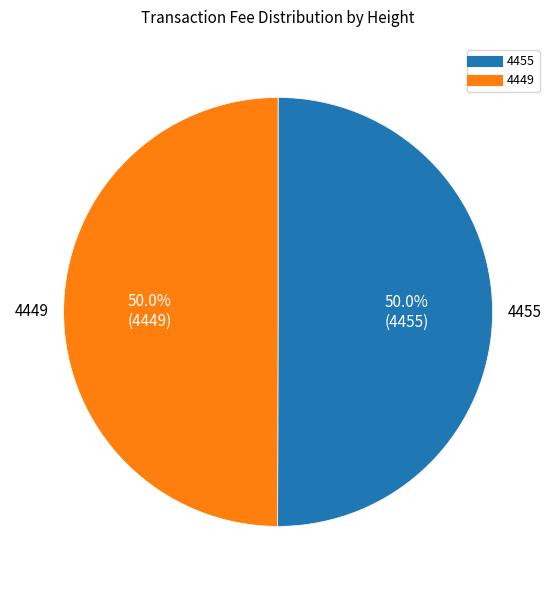

To the nearest percent, what percentage of the pie is 4449?

50%